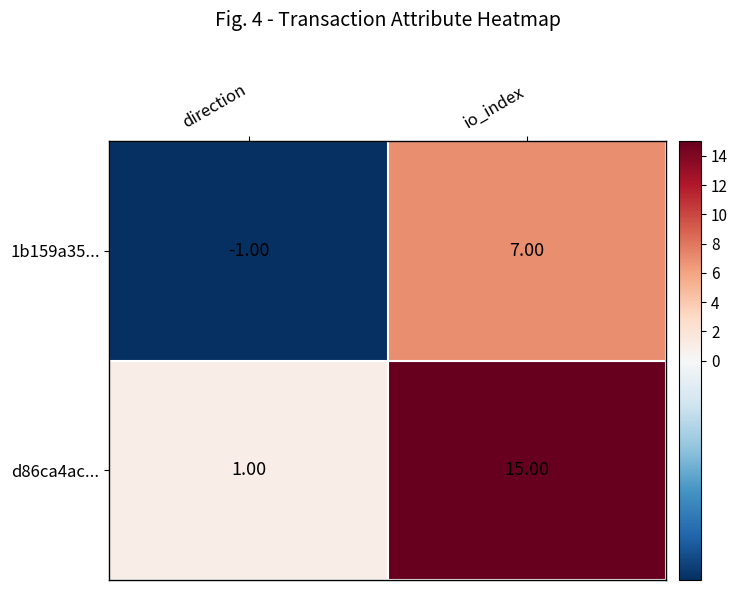

What is the sum of all d86ca4ac... values?

16